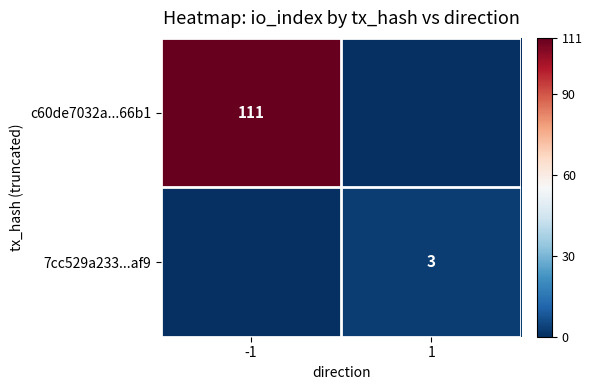

True or false: 7cc529a233...af9 has a value of 5 at 1.

False